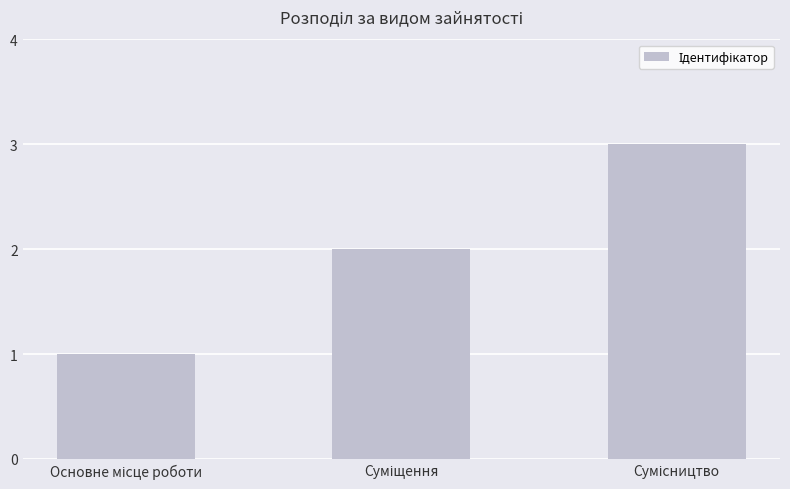

What is the maximum value shown in the chart?

3